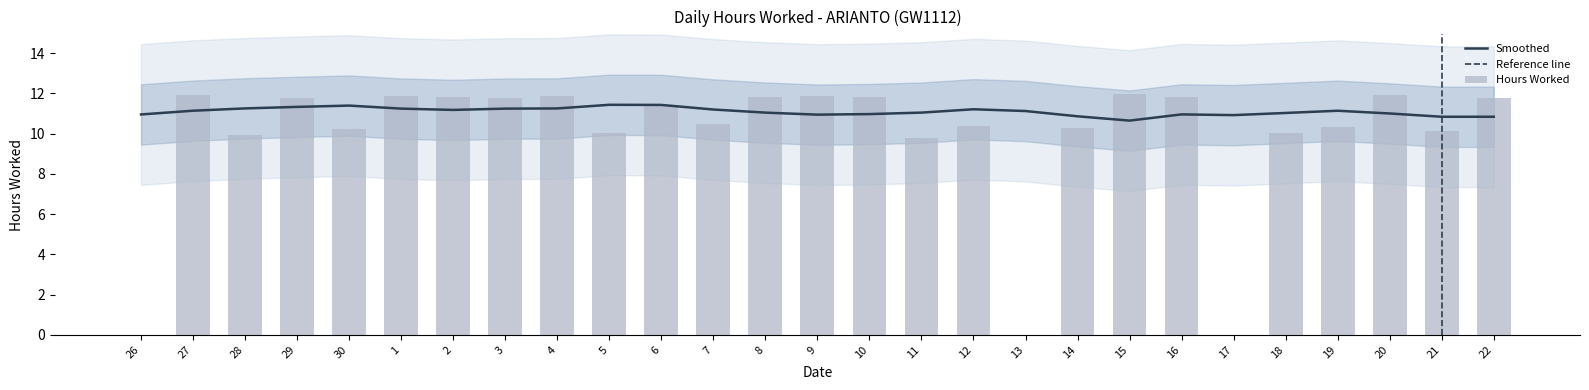

Is it true that Smoothed equals 10.9 at 14?

True